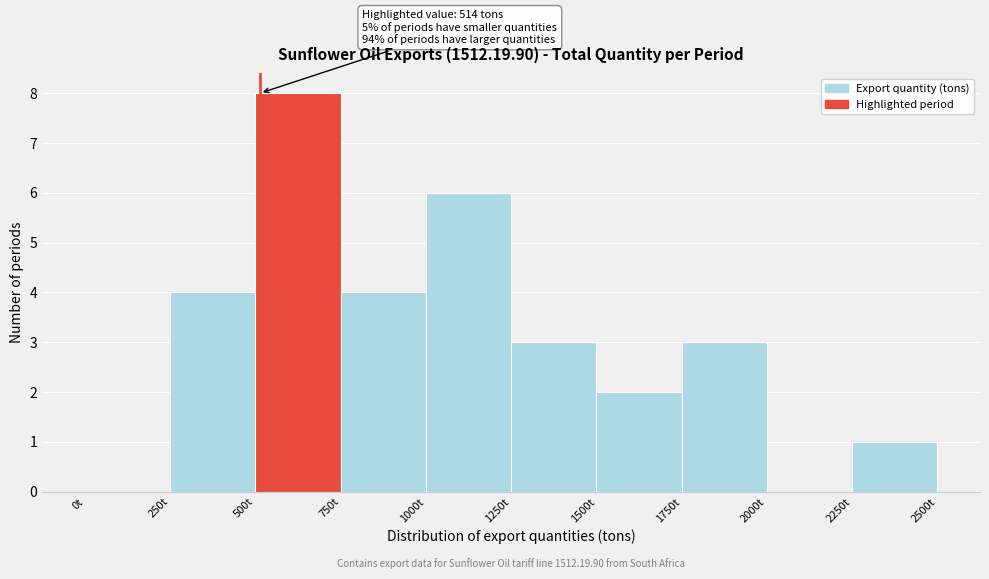

Over which range of the x-axis is the bar tallest?

500 to 750